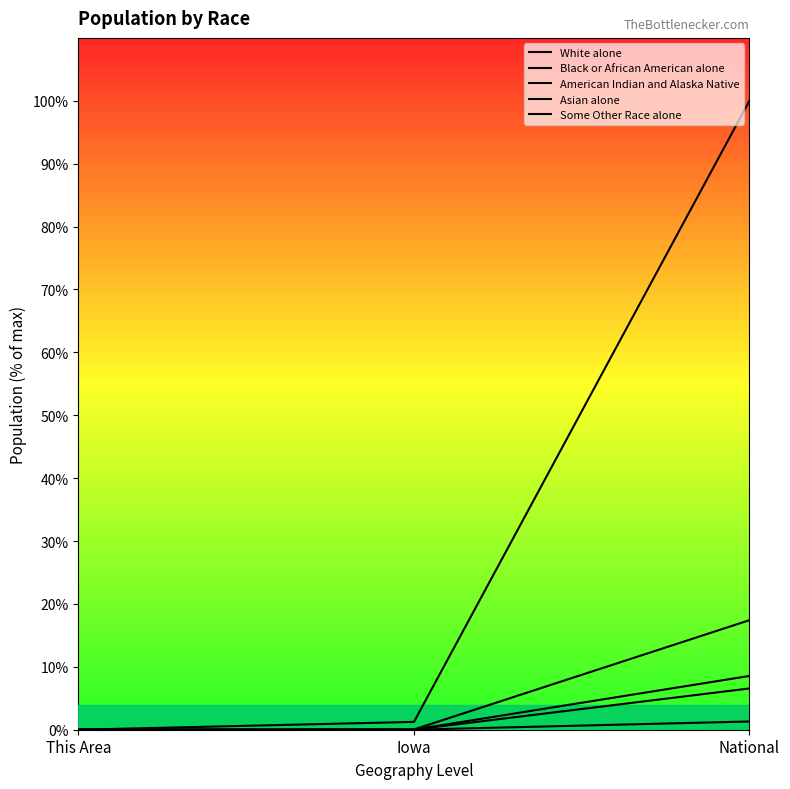

What position from the right is Iowa?

2